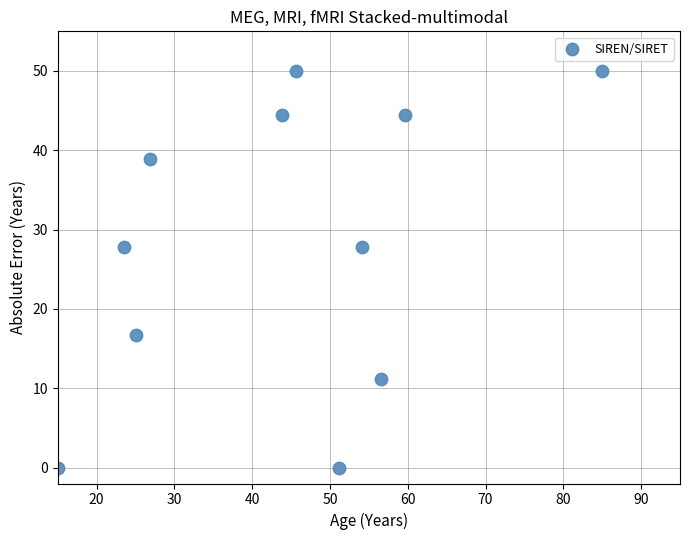

What is the average Y value?

28.3